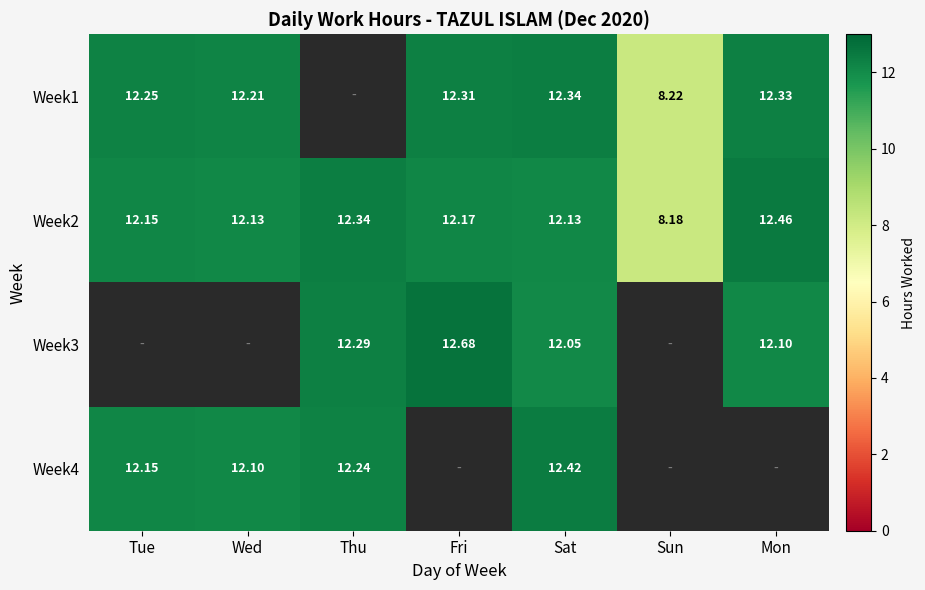

How many values in the Week2 series are below 12?

1